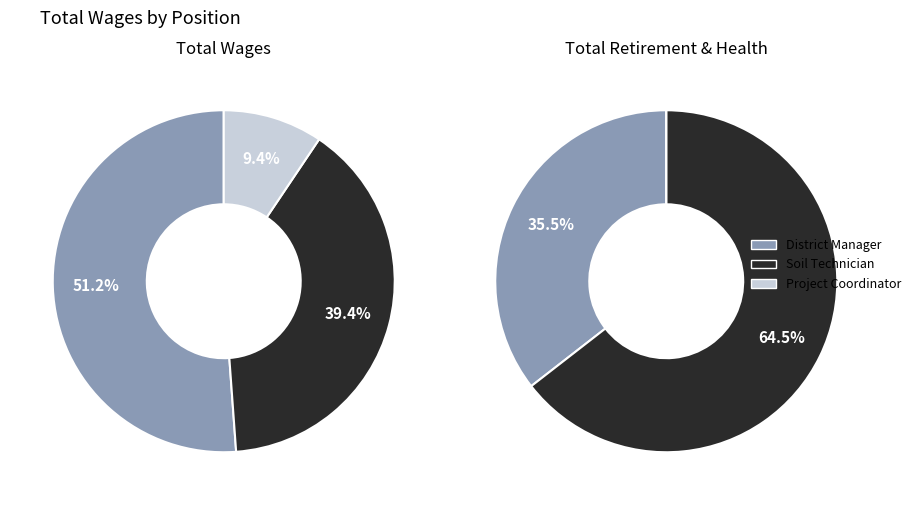

Is there a majority slice in this chart?

Yes